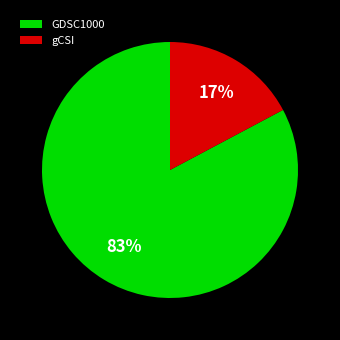

Is it true that gCSI is 28% of the pie?

False